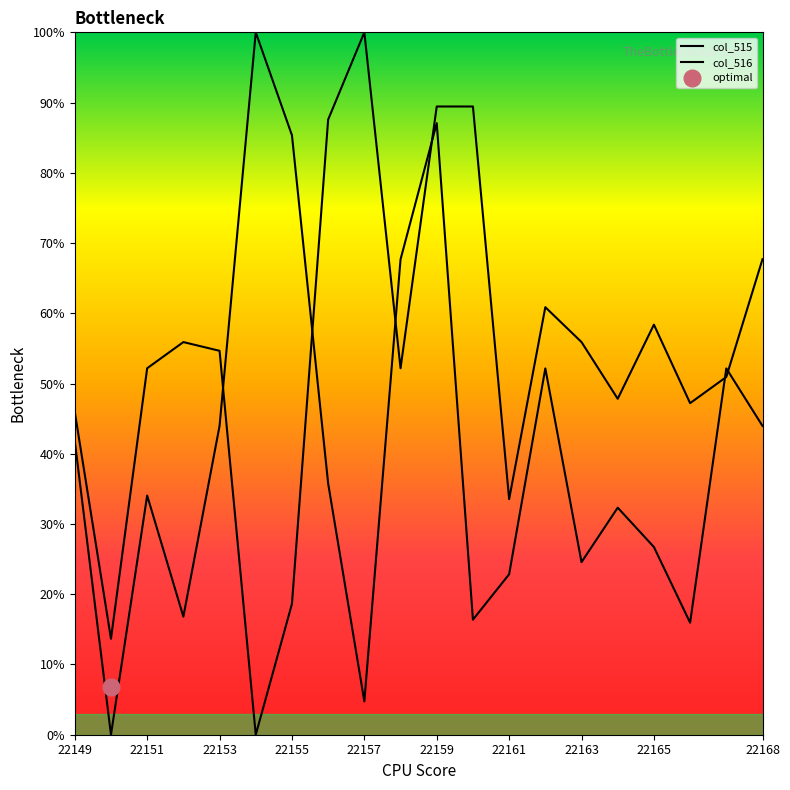

Which series has the largest range (max minus min)?

col_515